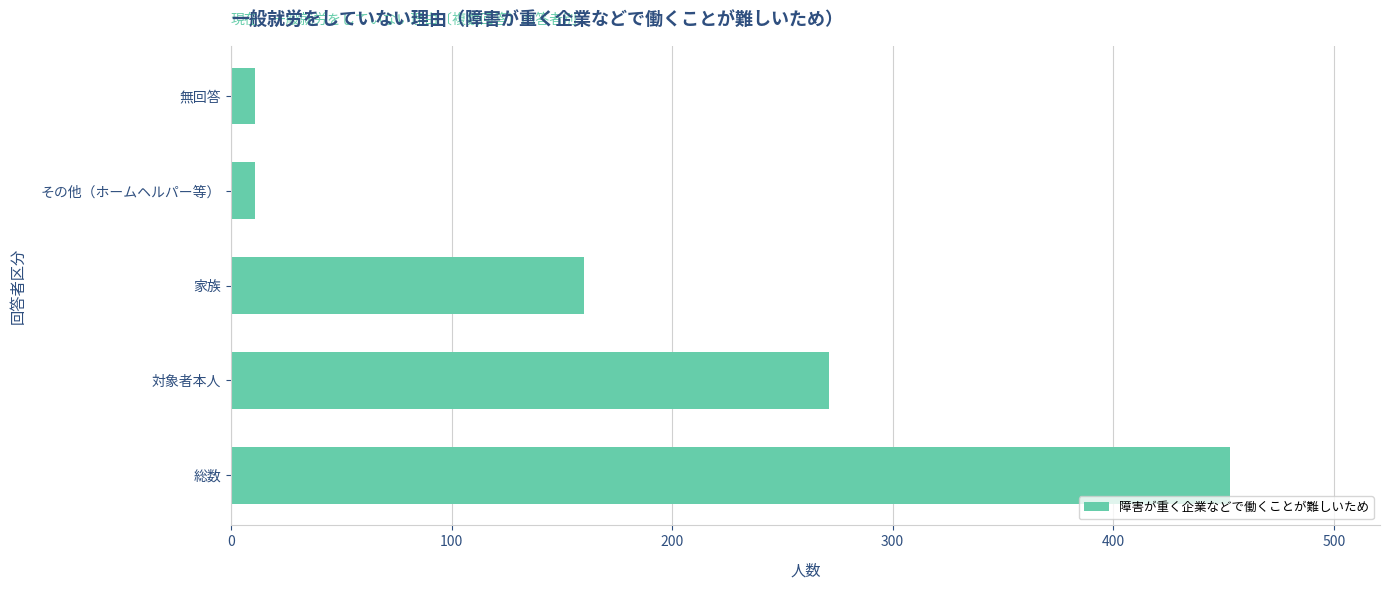

Where is the data nearest to the value 232?

対象者本人